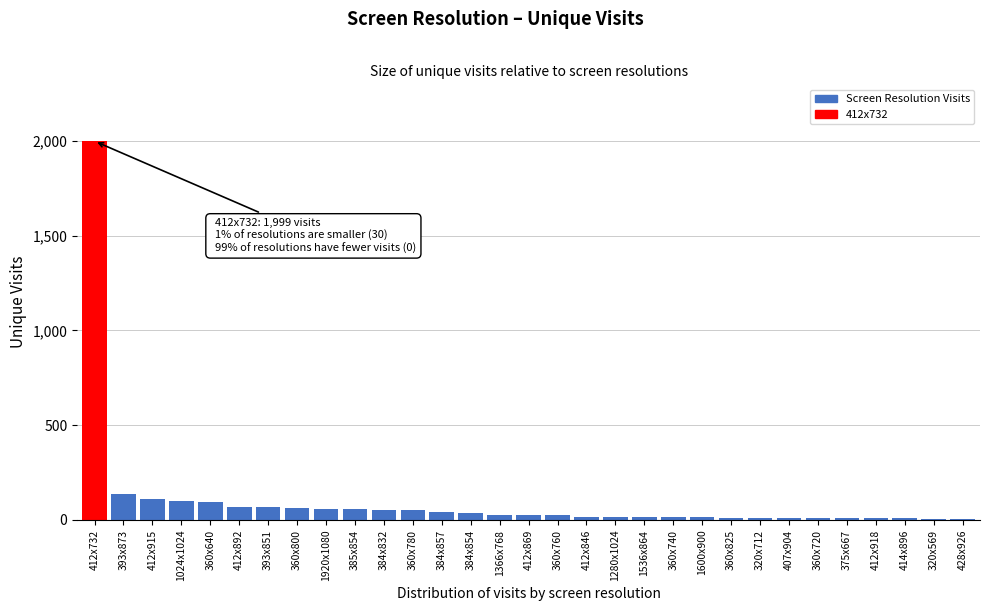

The chart shows a value of 14 at 1536x864. True or false?

True